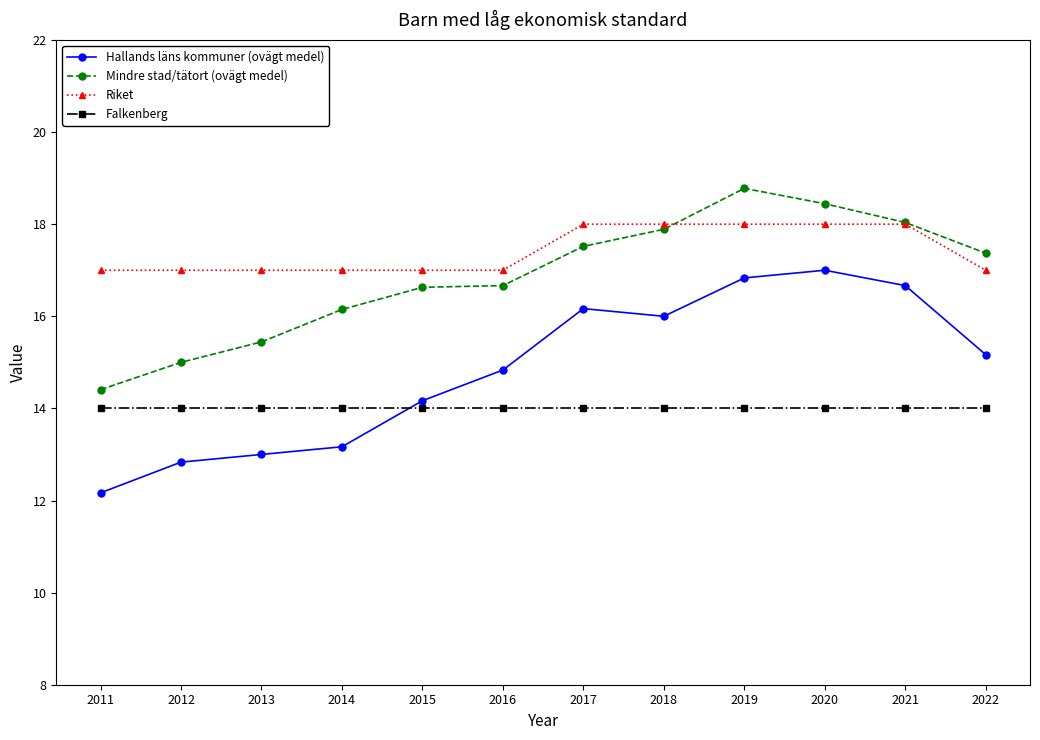

True or false: Mindre stad/tätort (ovägt medel) has a value of 28.6 at 2020.

False